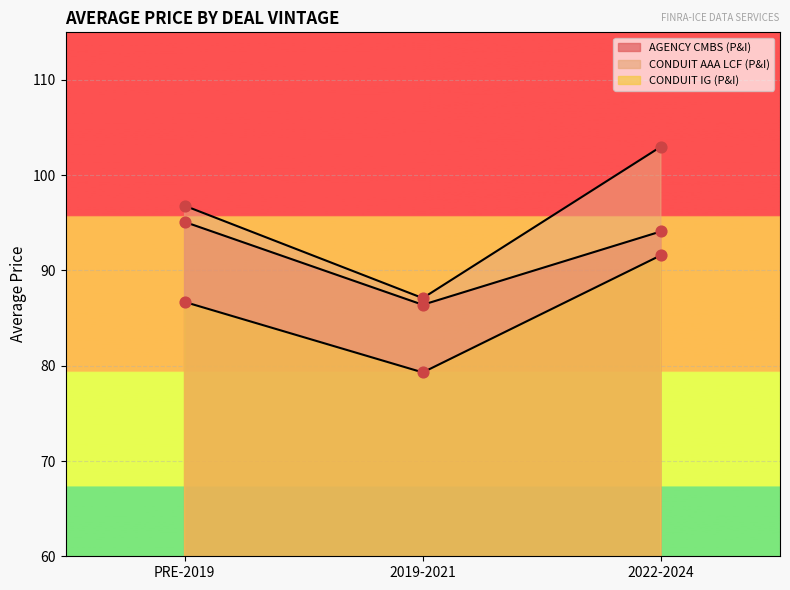

Which series contains the lowest Y value?

CONDUIT IG (P&I)